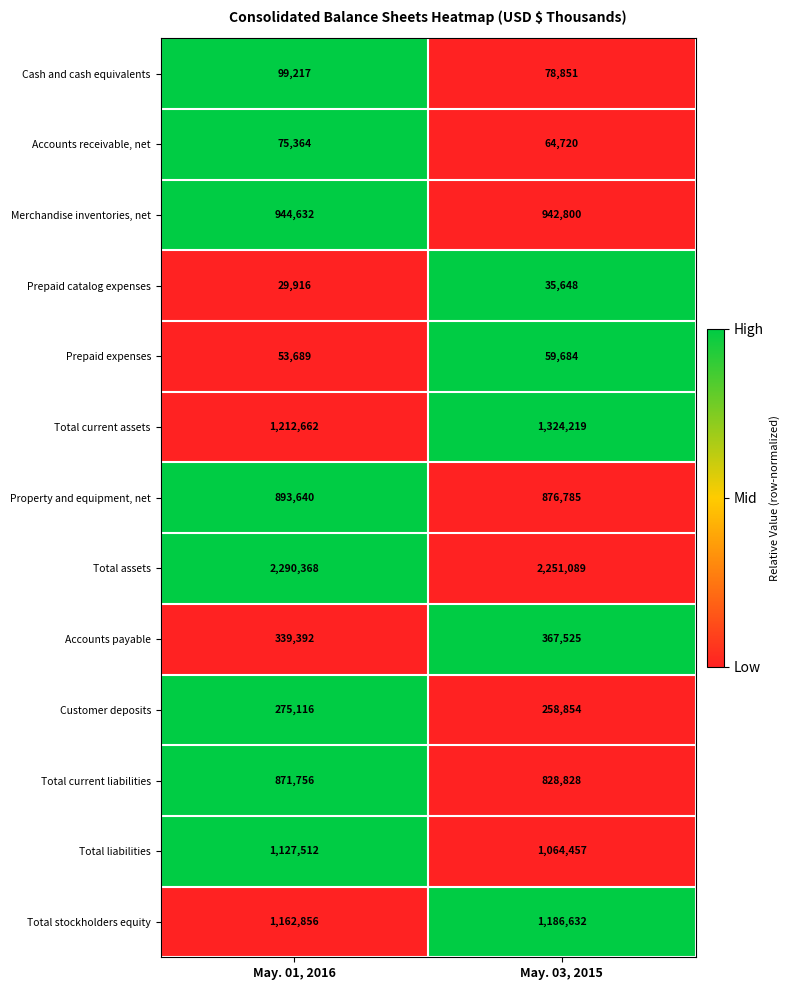

Which series has the widest spread of values?

Total current assets